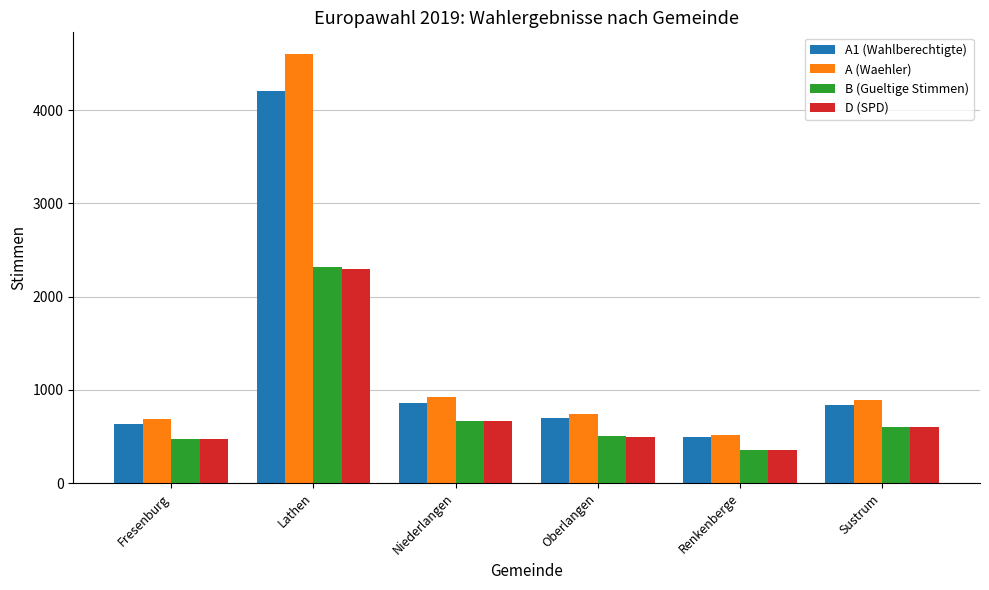

Where is D (SPD) nearest to the value 1324?

Niederlangen